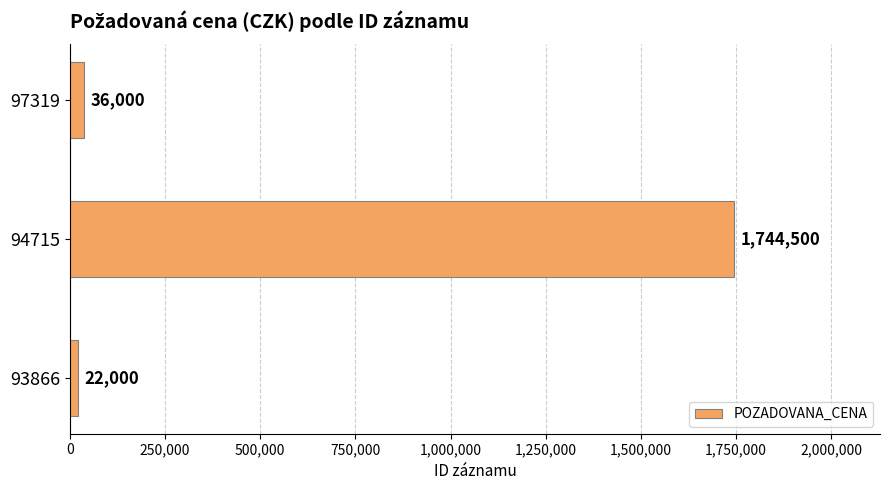

What is the greatest value displayed?

1744500